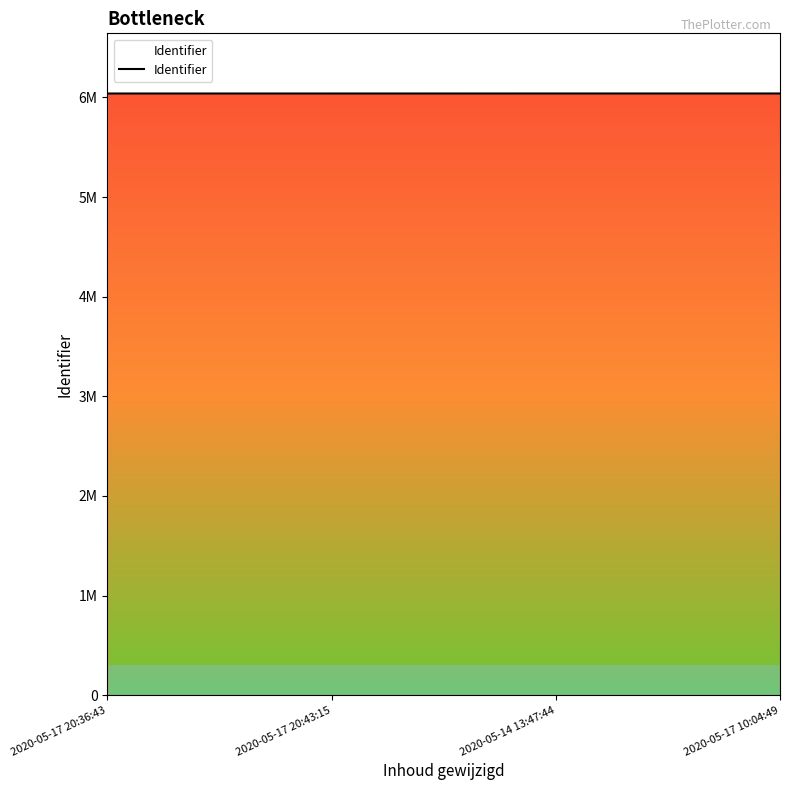

Is this an area chart (filled region under the line)?

Yes